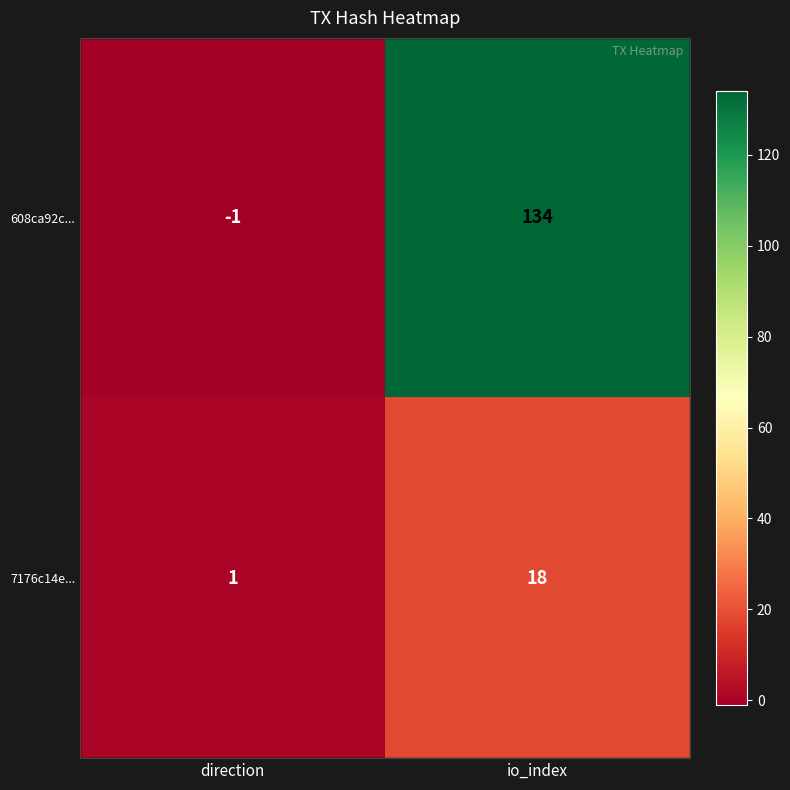

At which category is the sum across all series the highest?

io_index